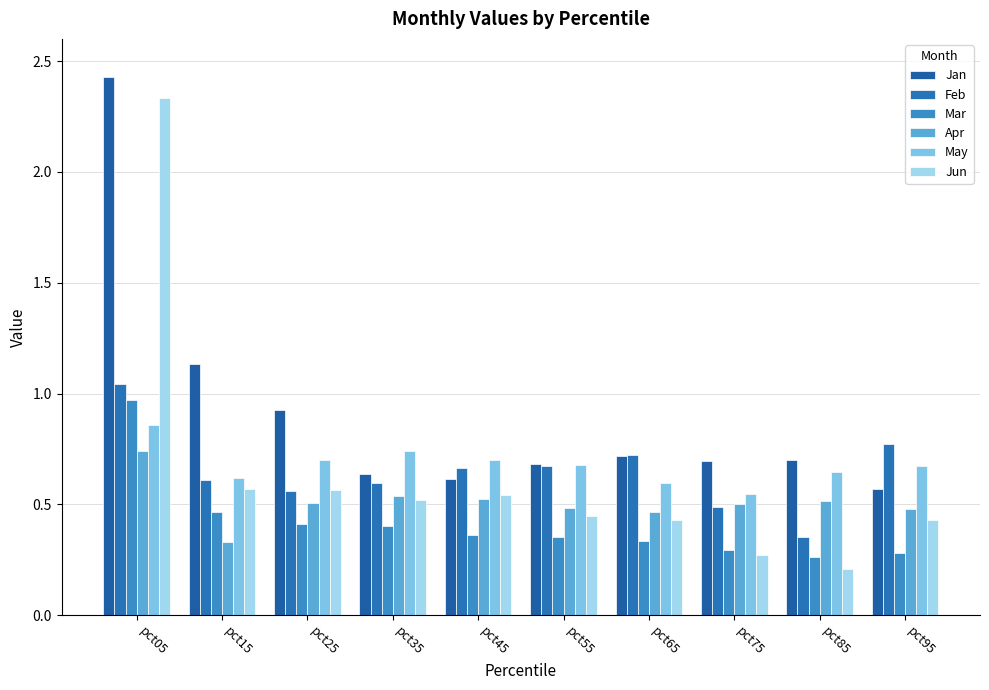

How many distinct data groups are displayed?

6